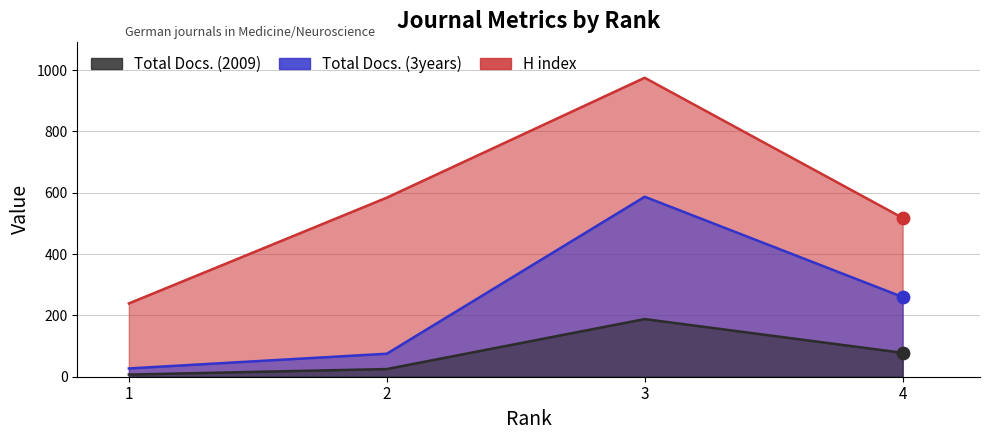

What is the total value across all series at 3?

1750